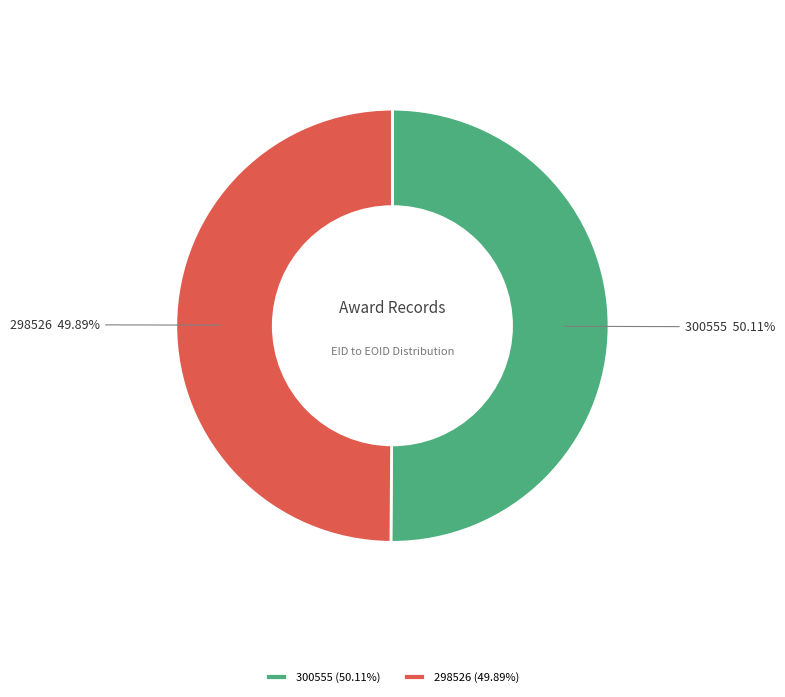

What is the ratio of the value at 300555 to the value at 298526?

1.0